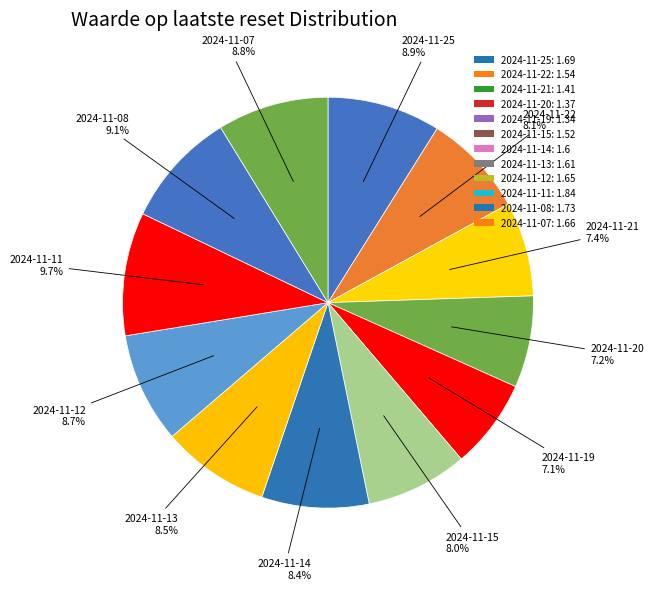

What is the smallest slice in the pie chart?

2024-11-19